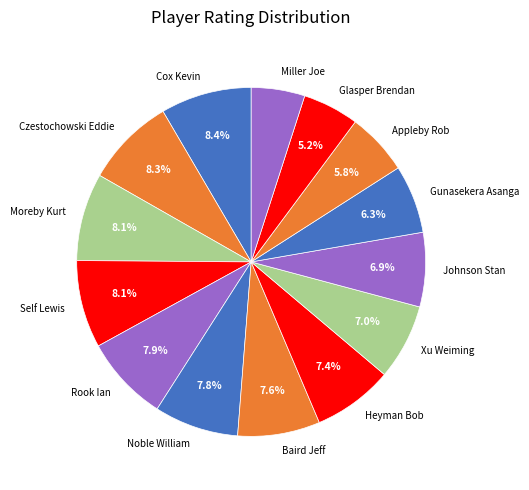

To the nearest percent, what percentage of the pie is Johnson Stan?

7%